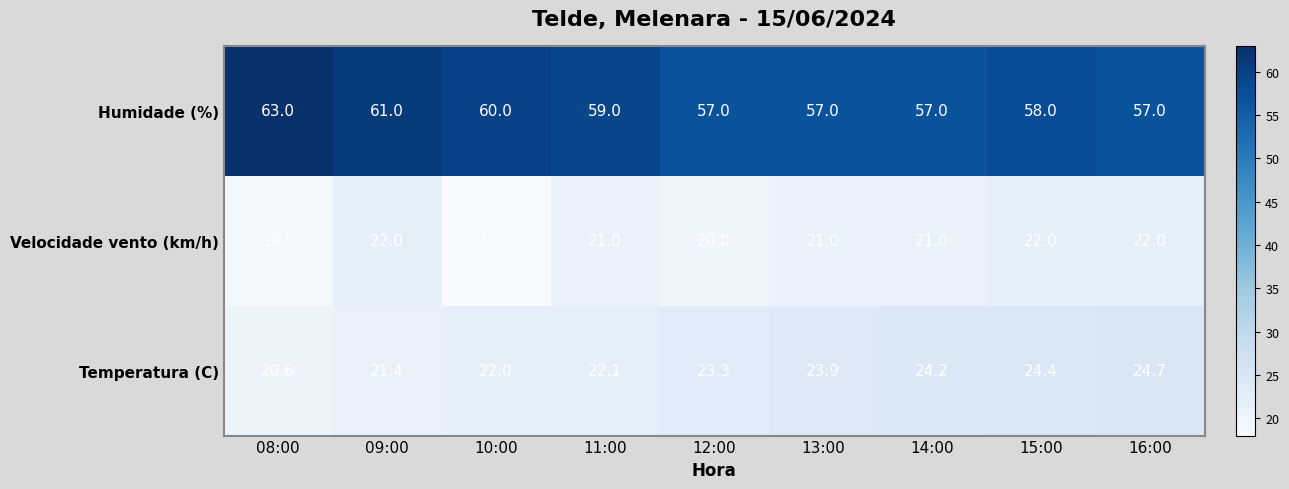

Which series has the largest range (max minus min)?

Humidade (%)